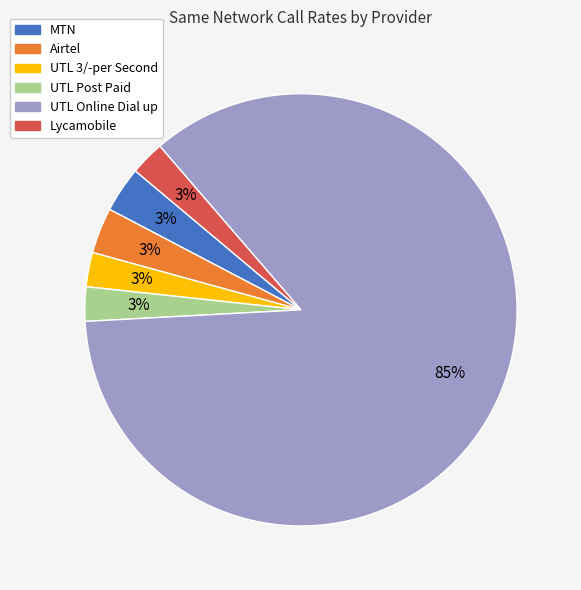

Is it true that Lycamobile is 10% of the pie?

False